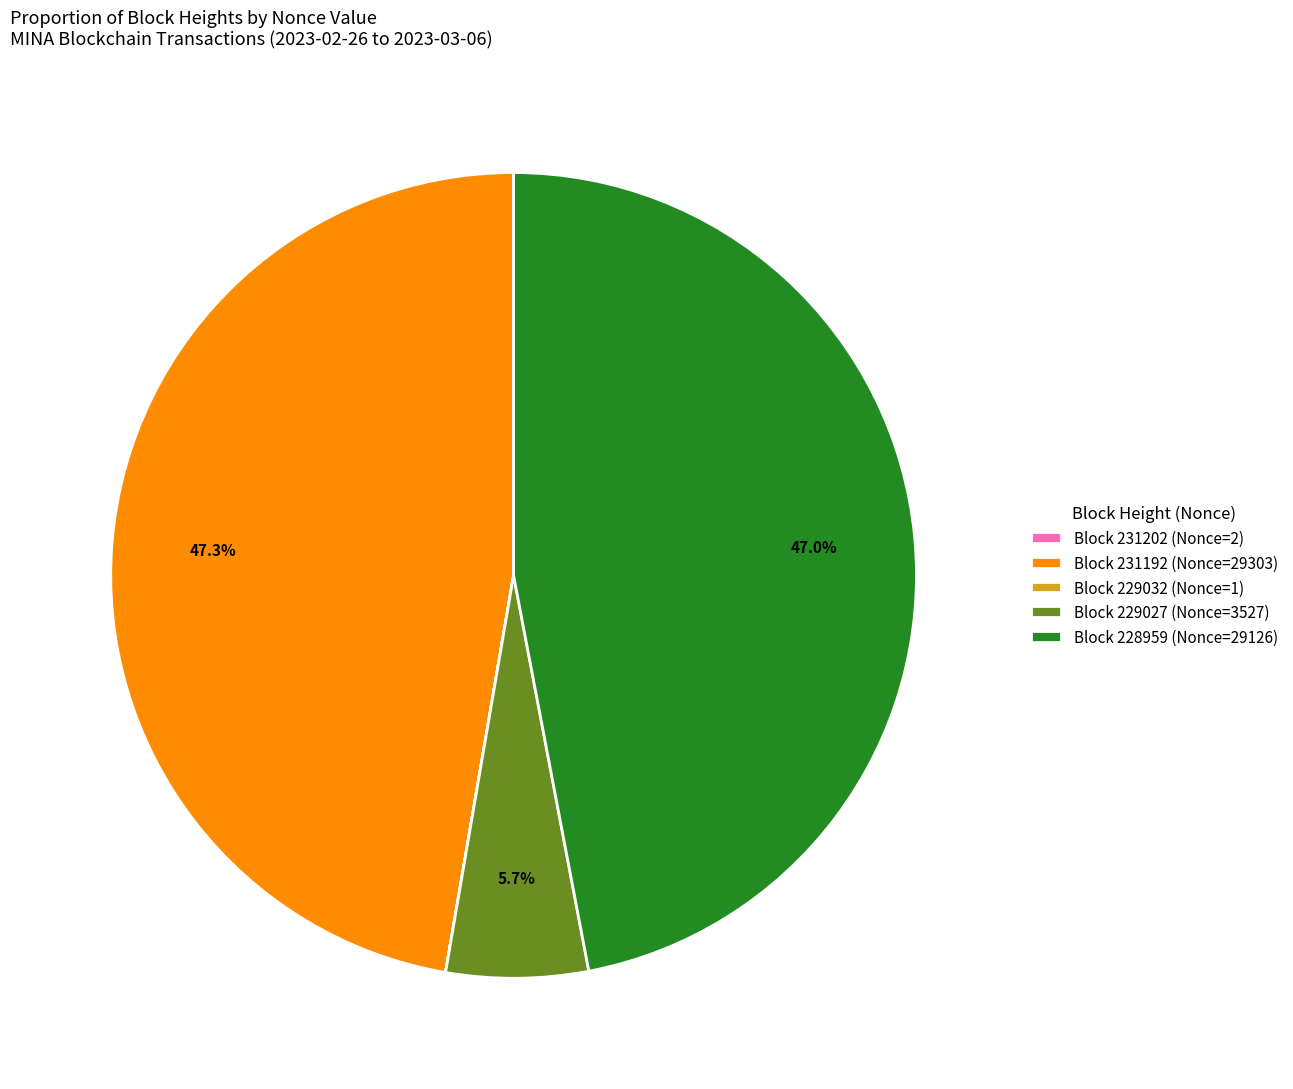

Is there a majority slice in this chart?

No